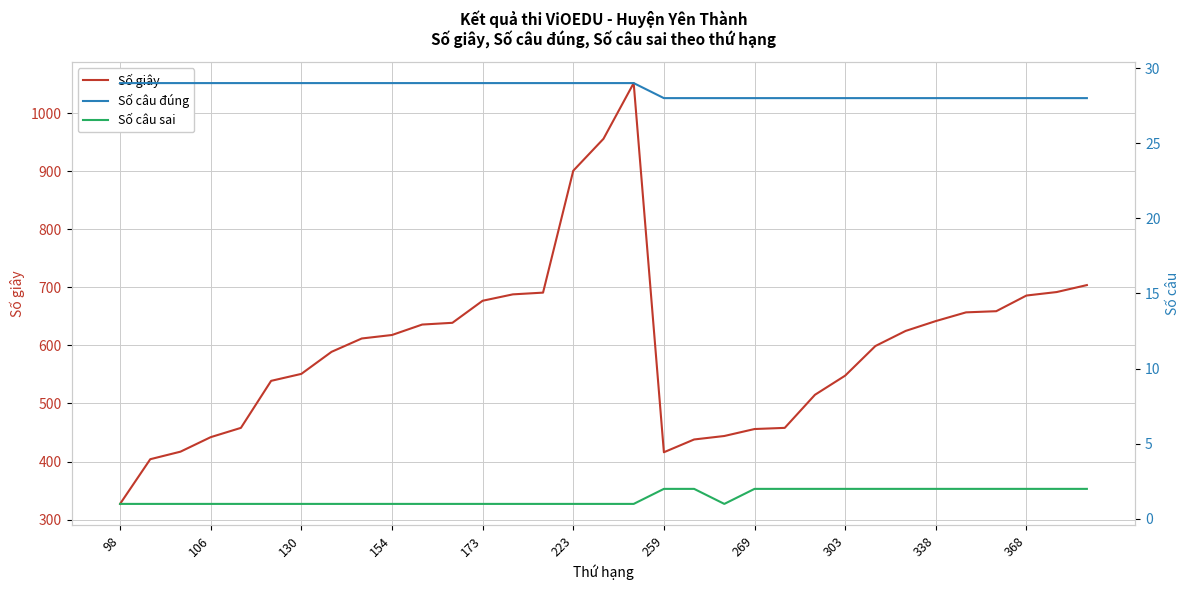

How many interior local valleys does the Số giây series have?

1